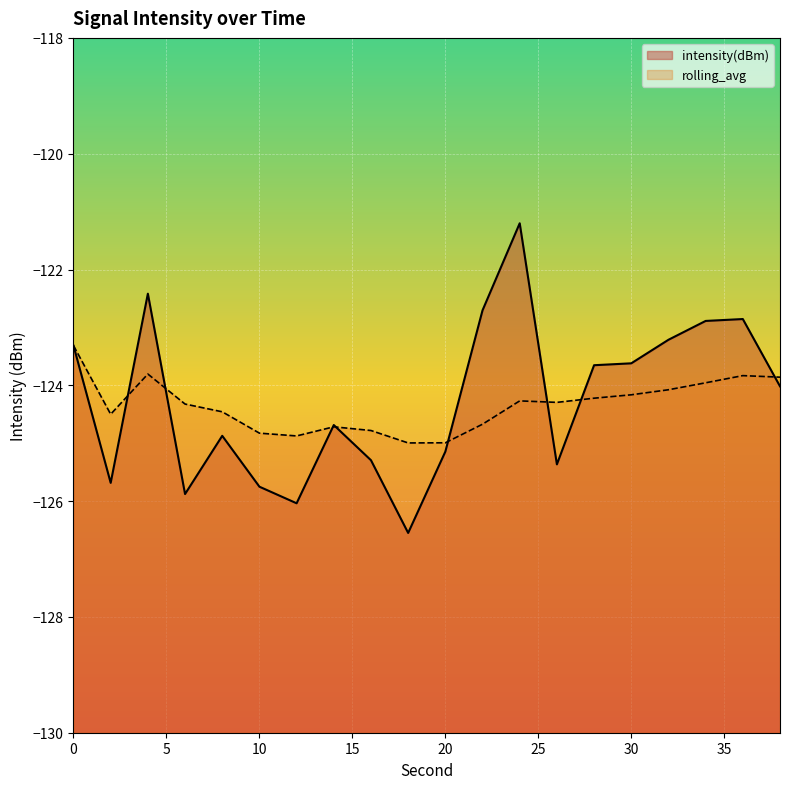

The intensity(dBm) series shows -33.6 at 20. True or false?

False